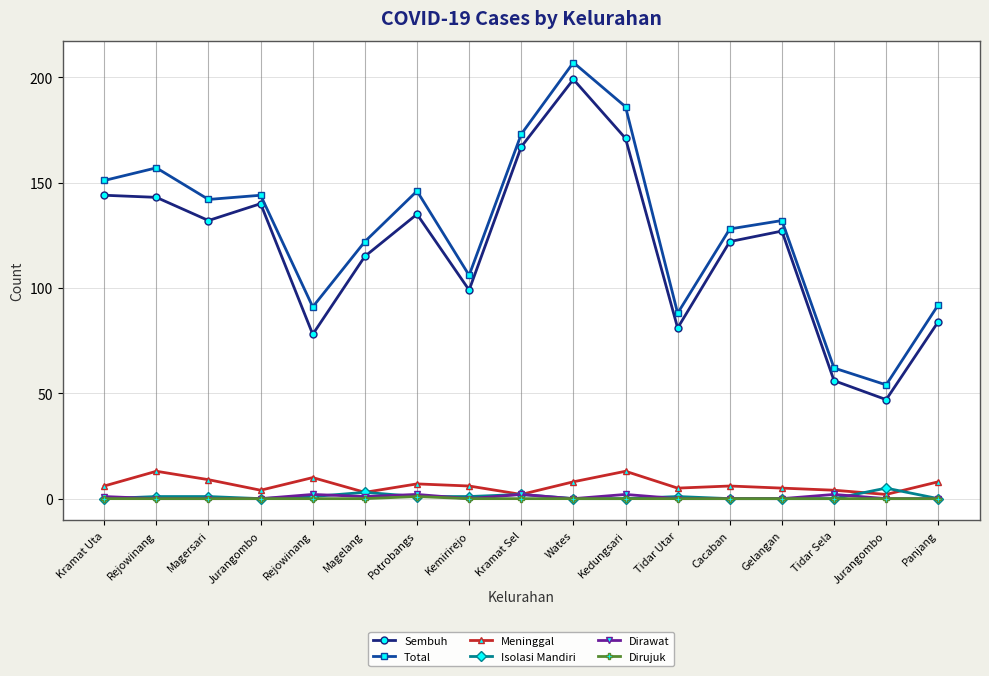

Reading left to right, what are all the values shown in this chart?

Sembuh: Kramat Uta=144	Rejowinang=143	Magersari=132	Jurangombo=140	Rejowinang=78	Magelang=115	Potrobangs=135	Kemirirejo=99	Kramat Sel=167	Wates=199	Kedungsari=171	Tidar Utar=81	Cacaban=122	Gelangan=127	Tidar Sela=56	Jurangombo=47	Panjang=84
Total: Kramat Uta=151	Rejowinang=157	Magersari=142	Jurangombo=144	Rejowinang=91	Magelang=122	Potrobangs=146	Kemirirejo=106	Kramat Sel=173	Wates=207	Kedungsari=186	Tidar Utar=88	Cacaban=128	Gelangan=132	Tidar Sela=62	Jurangombo=54	Panjang=92
Meninggal: Kramat Uta=6	Rejowinang=13	Magersari=9	Jurangombo=4	Rejowinang=10	Magelang=3	Potrobangs=7	Kemirirejo=6	Kramat Sel=2	Wates=8	Kedungsari=13	Tidar Utar=5	Cacaban=6	Gelangan=5	Tidar Sela=4	Jurangombo=2	Panjang=8
Isolasi Mandiri: Kramat Uta=0	Rejowinang=1	Magersari=1	Jurangombo=0	Rejowinang=1	Magelang=3	Potrobangs=1	Kemirirejo=1	Kramat Sel=2	Wates=0	Kedungsari=0	Tidar Utar=1	Cacaban=0	Gelangan=0	Tidar Sela=0	Jurangombo=5	Panjang=0
Dirawat: Kramat Uta=1	Rejowinang=0	Magersari=0	Jurangombo=0	Rejowinang=2	Magelang=1	Potrobangs=2	Kemirirejo=0	Kramat Sel=2	Wates=0	Kedungsari=2	Tidar Utar=0	Cacaban=0	Gelangan=0	Tidar Sela=2	Jurangombo=0	Panjang=0
Dirujuk: Kramat Uta=0	Rejowinang=0	Magersari=0	Jurangombo=0	Rejowinang=0	Magelang=0	Potrobangs=1	Kemirirejo=0	Kramat Sel=0	Wates=0	Kedungsari=0	Tidar Utar=0	Cacaban=0	Gelangan=0	Tidar Sela=0	Jurangombo=0	Panjang=0